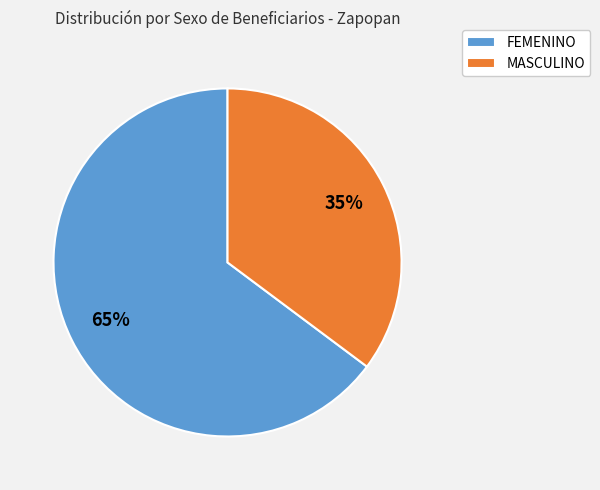

Do FEMENINO and MASCULINO together represent more than half of the pie?

Yes